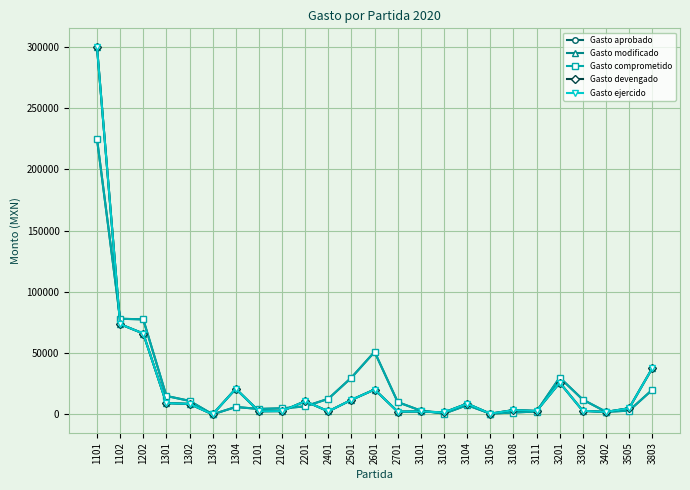

Is the value of Gasto aprobado at 3803 greater than the value of Gasto modificado at 2201?

Yes